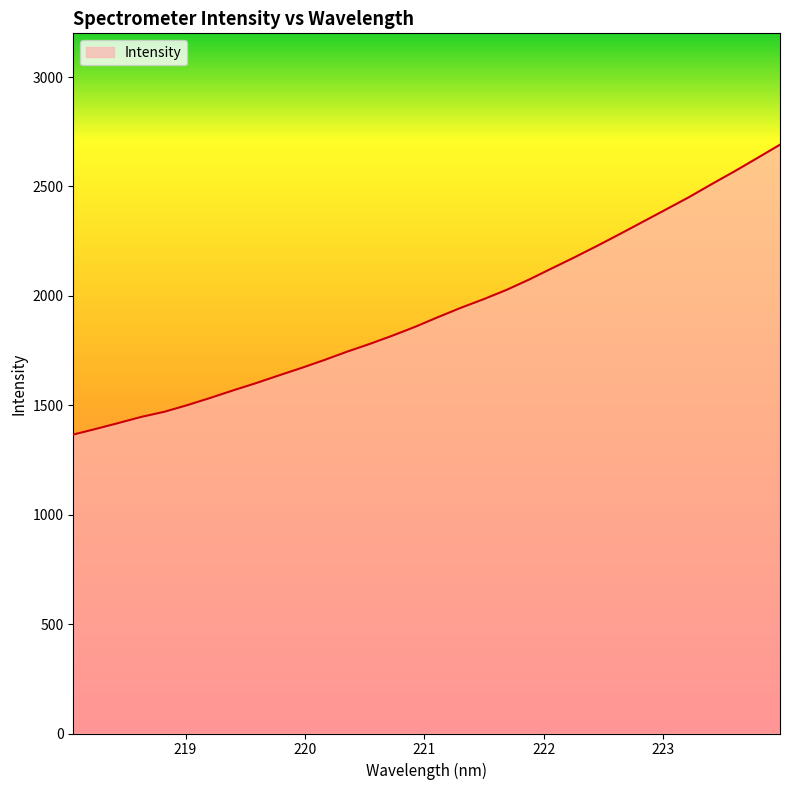

What is the maximum value shown in the chart?

2691.1